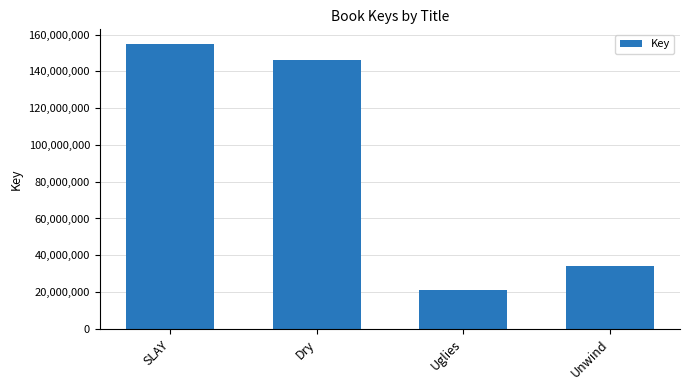

How many data points are less than 146176983?

2